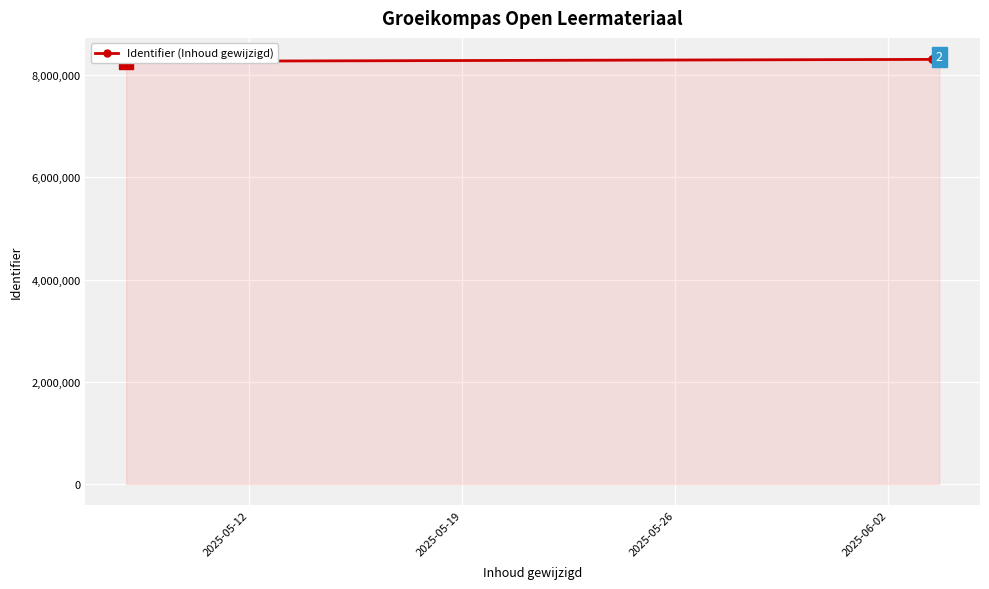

True or false: there are more than 1 points higher than both neighbors.

True